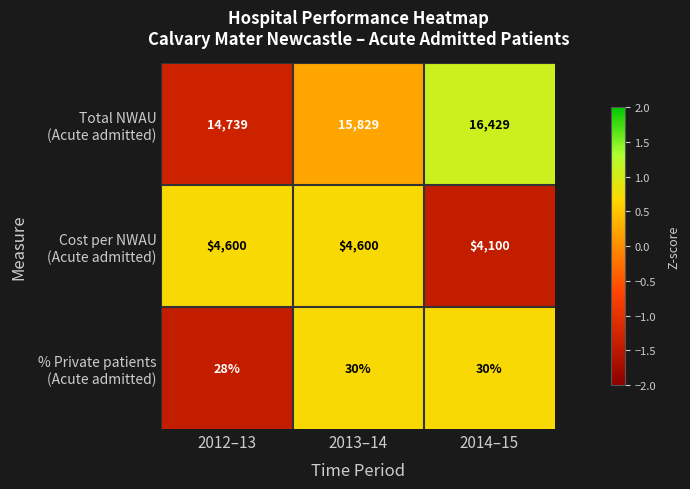

What is the total value across all series at 2013–14?

20459